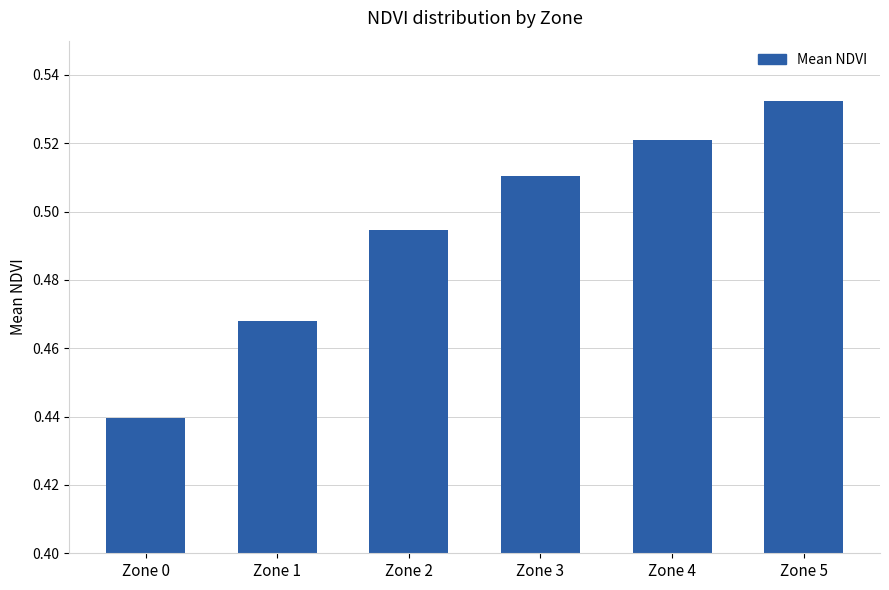

List the labels in order of value, smallest first.

Zone 0, Zone 1, Zone 2, Zone 3, Zone 4, Zone 5